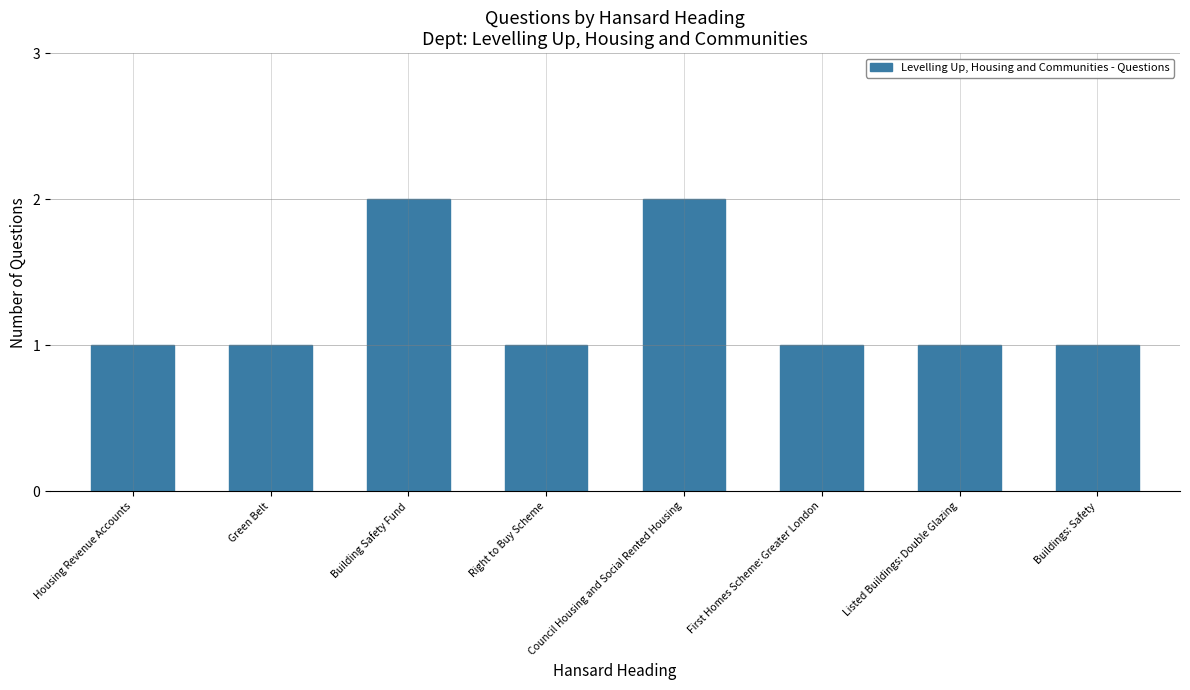

What is the minimum value shown in the chart?

1